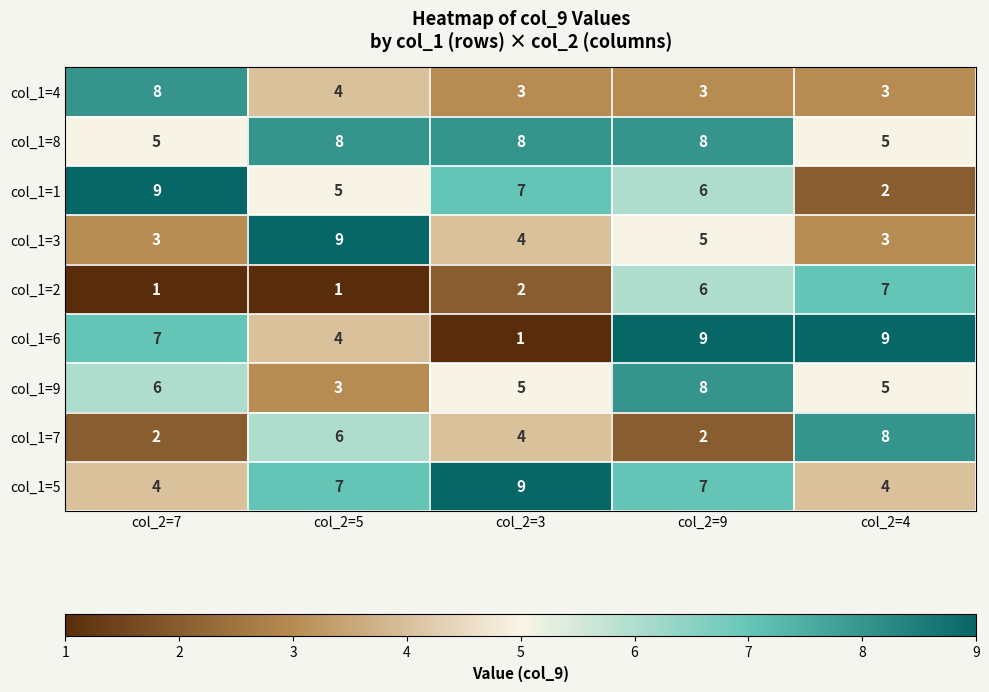

What is the sum of all col_1=7 values?

22